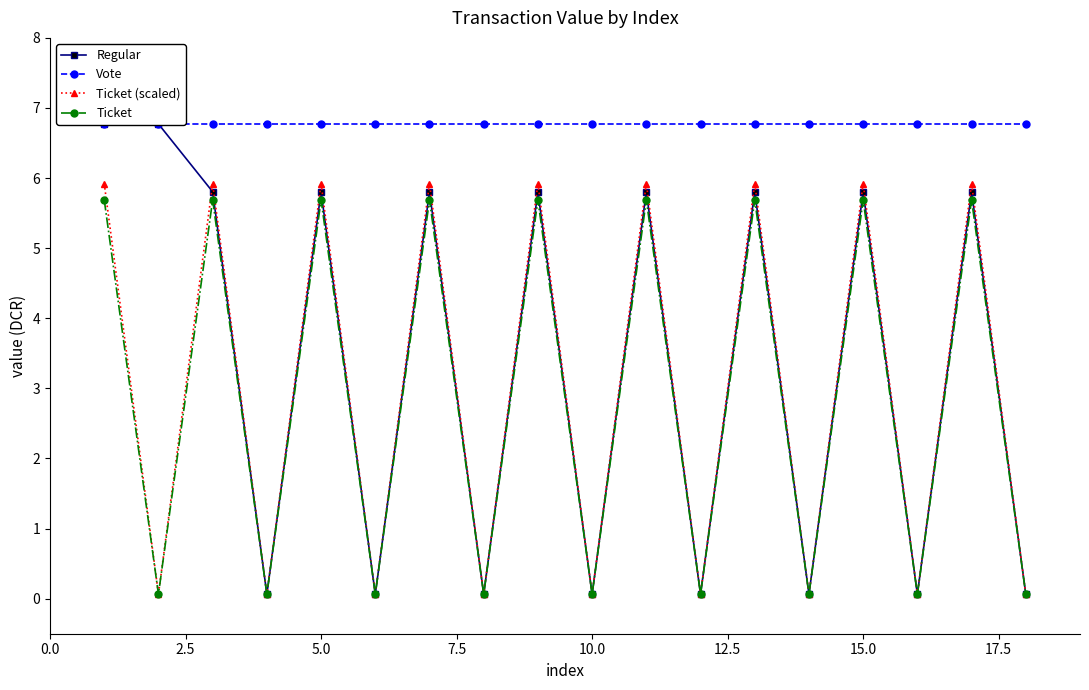

List the series in order of their peak value, highest first.

Regular, Vote, Ticket (scaled), Ticket